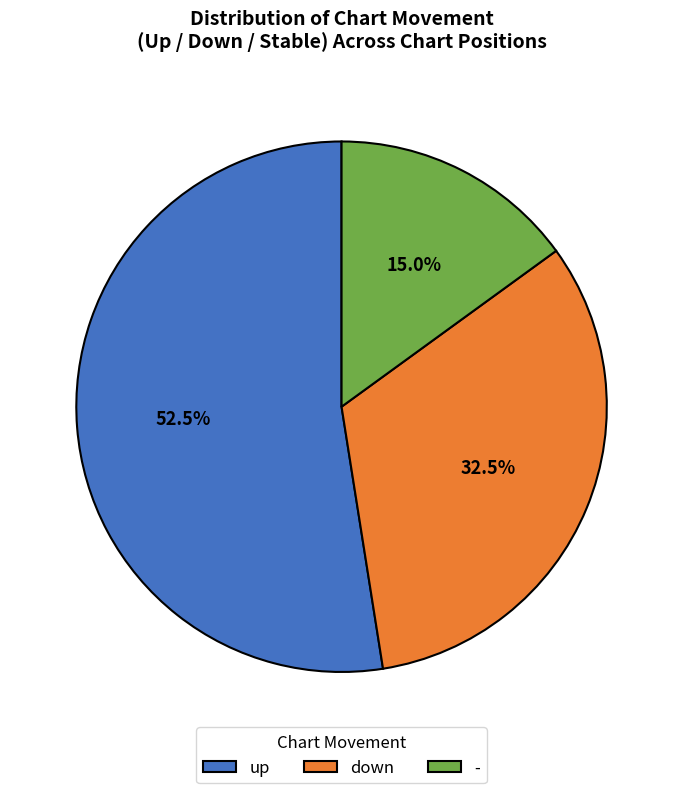

To the nearest percent, what is the difference between the down and up slice percentages?

20%